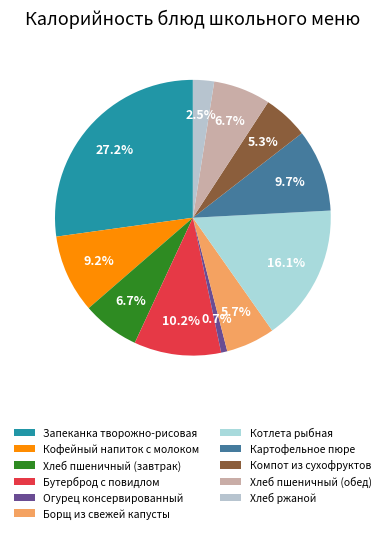

Does any single category account for the majority?

No